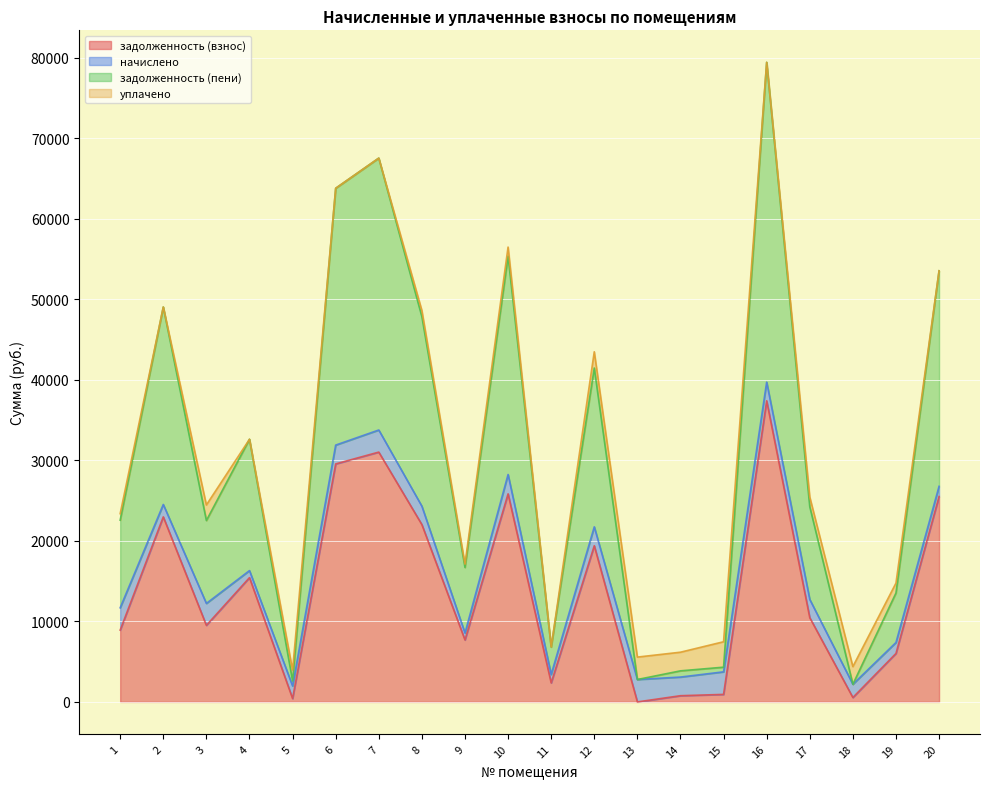

Is it true that задолженность (взнос) equals 15436.3 at 4?

True